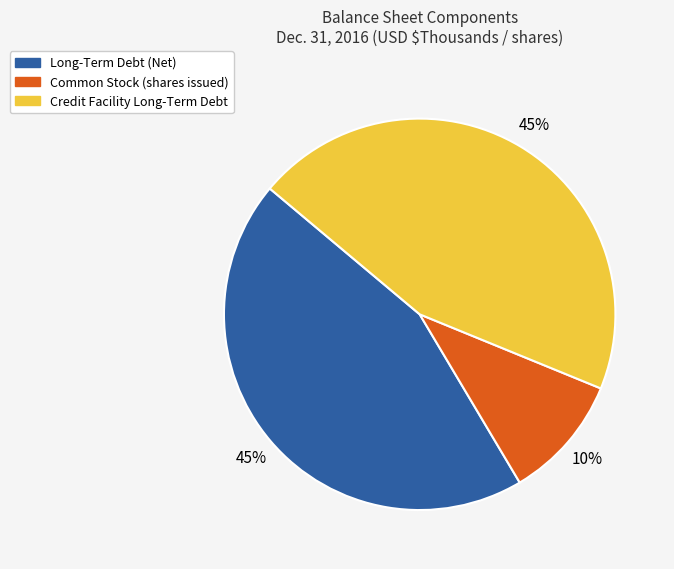

True or false: Common Stock (shares issued) accounts for 24% of the total.

False